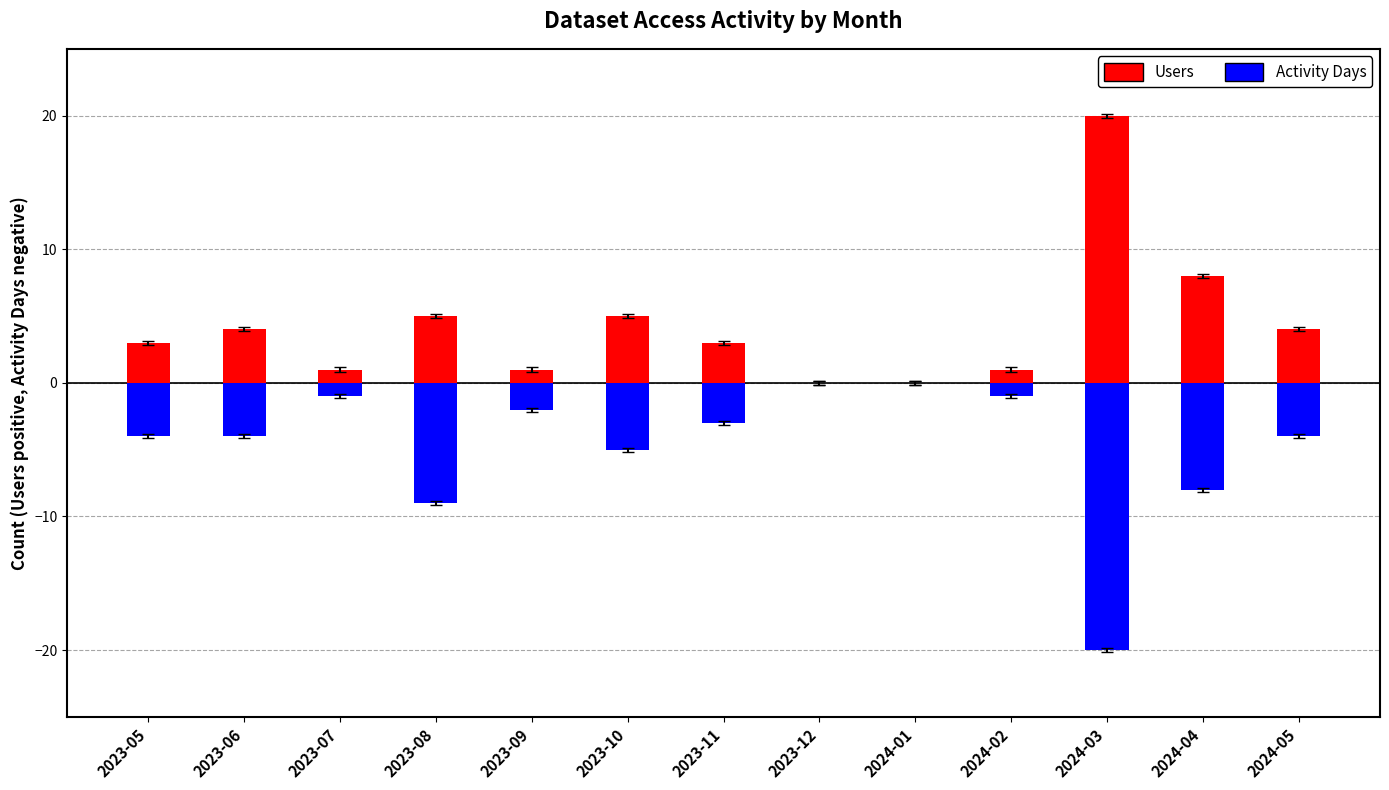

What is the average value of the Activity Days (neg) series?

-5